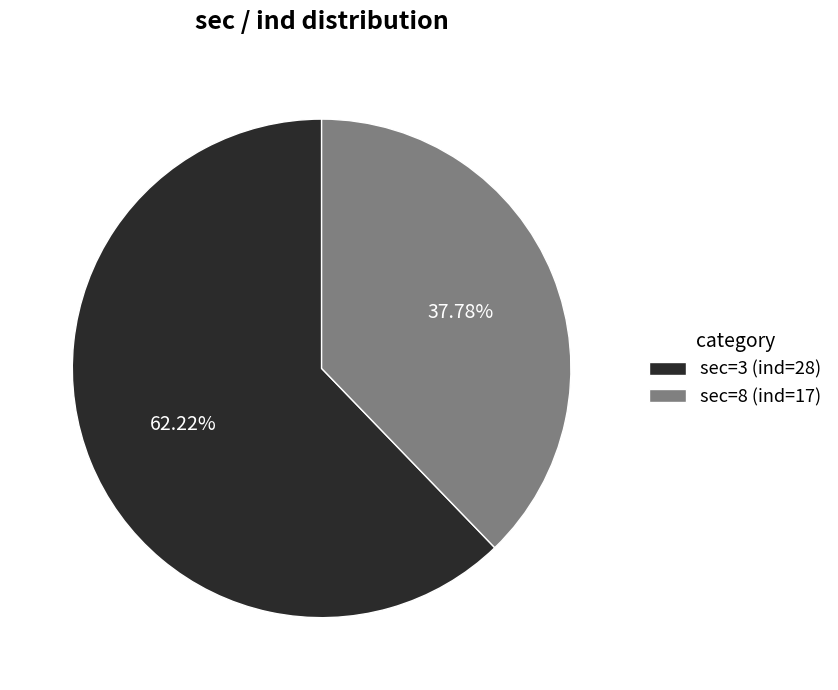

Which slice represents more than half of the pie?

sec=3 (ind=28)